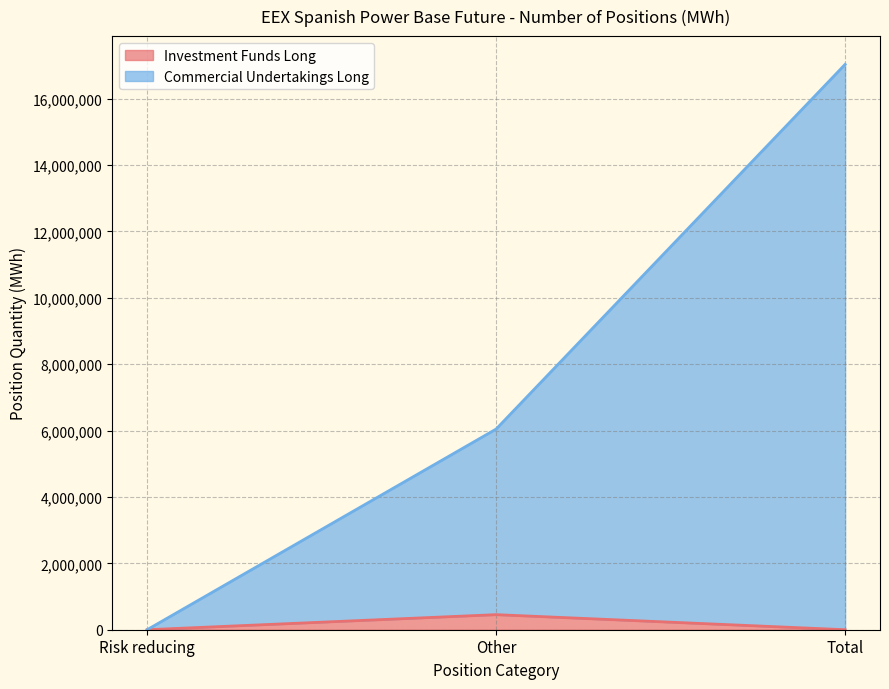

What is the value of the Commercial Undertakings Long point at the 3rd from the left?

17032443